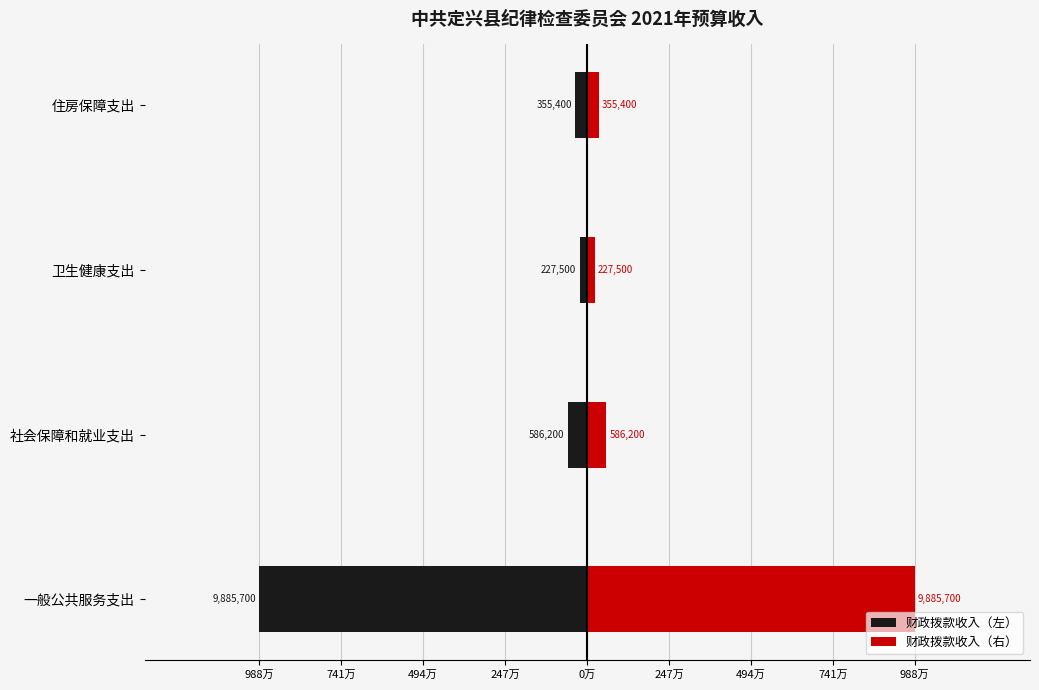

Rank the series by their average value, from highest to lowest.

财政拨款收入（右）, 财政拨款收入（左）